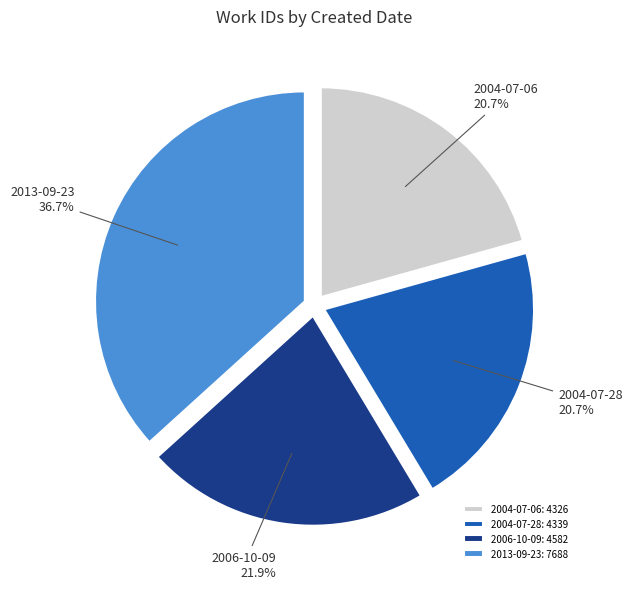

To the nearest percent, what is the average slice percentage?

25%